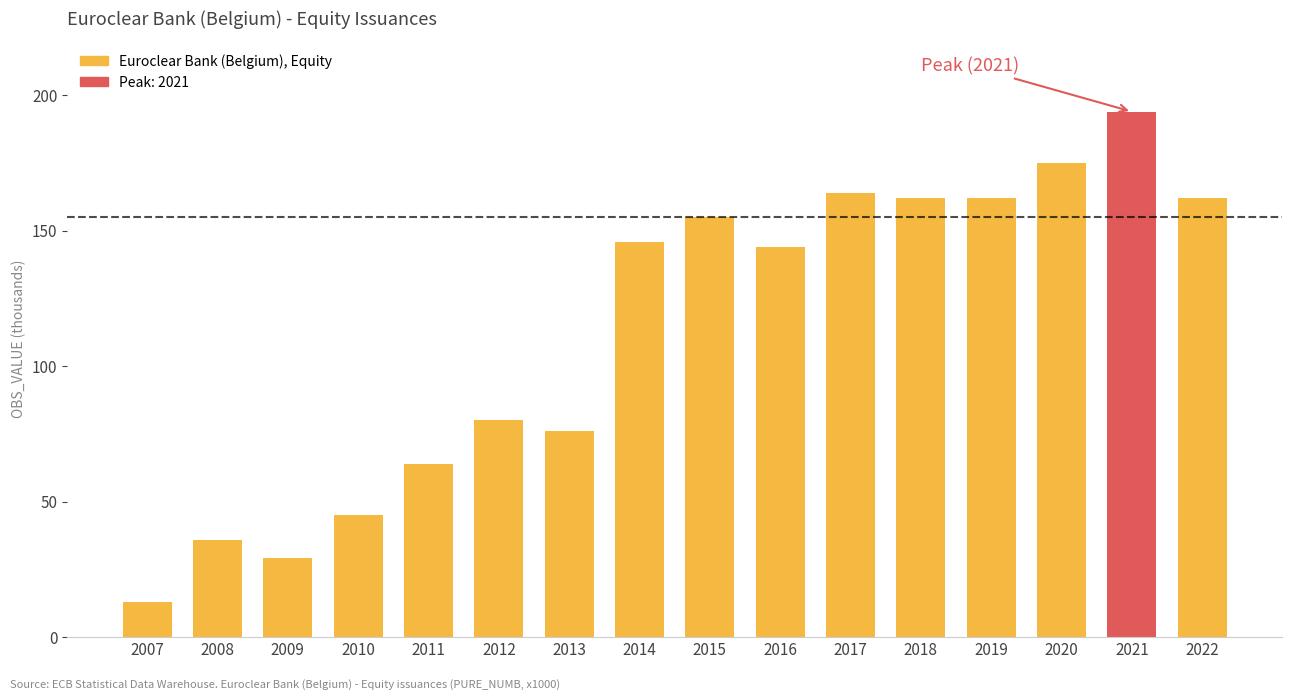

Approximately how many times larger is the value at 2022 compared to 2014?

1.1